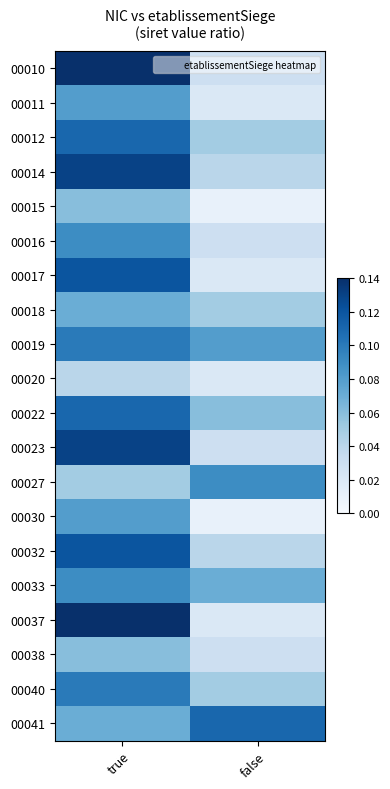

Which has a higher value, false or true?

true